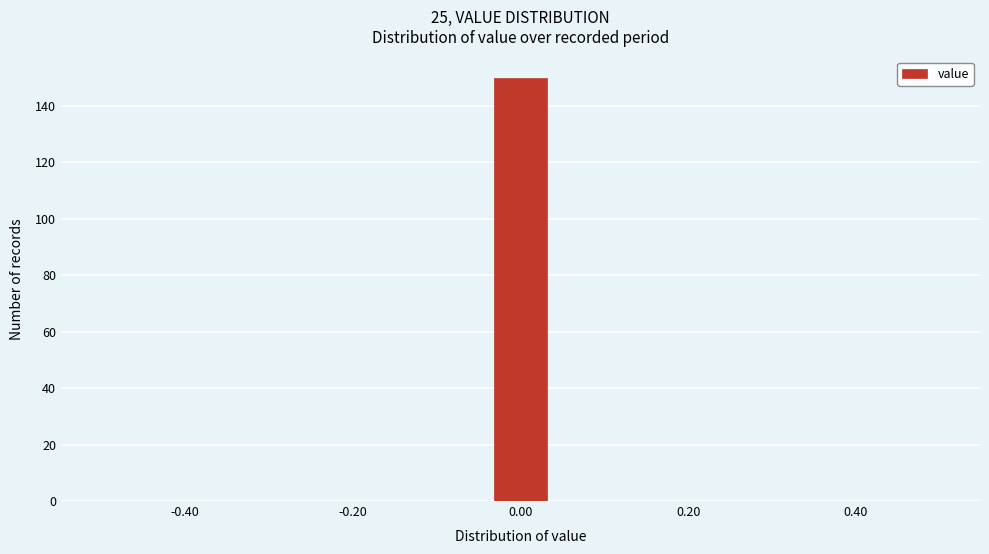

Read against the x-axis, roughly where is the centre of the tallest bar?

0.00